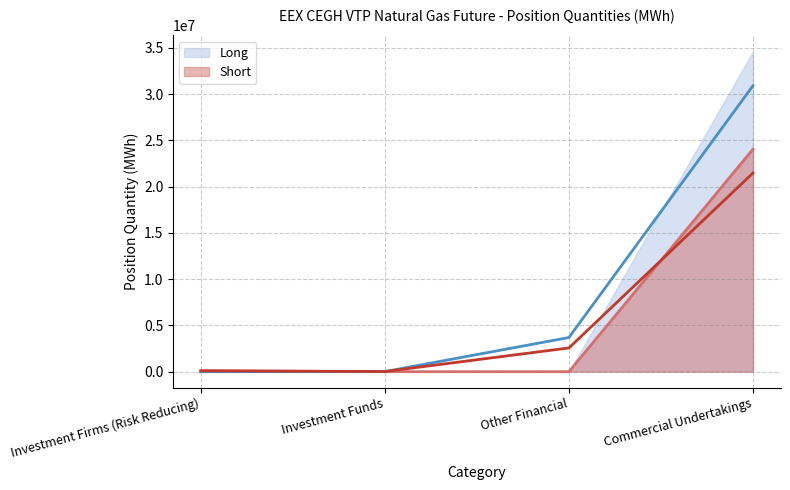

The value of Long at Commercial Undertakings is 12989414. True or false?

False